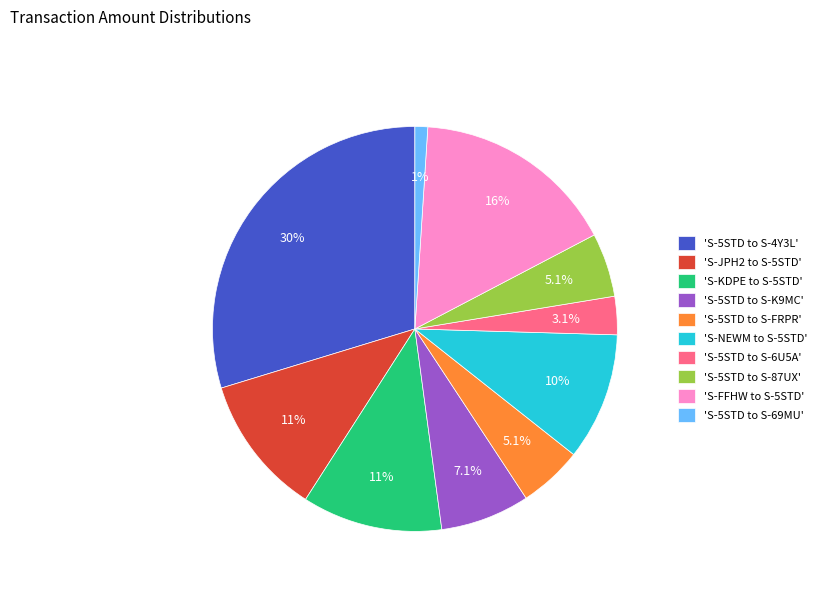

Is there any slice that represents more than half of the pie?

No